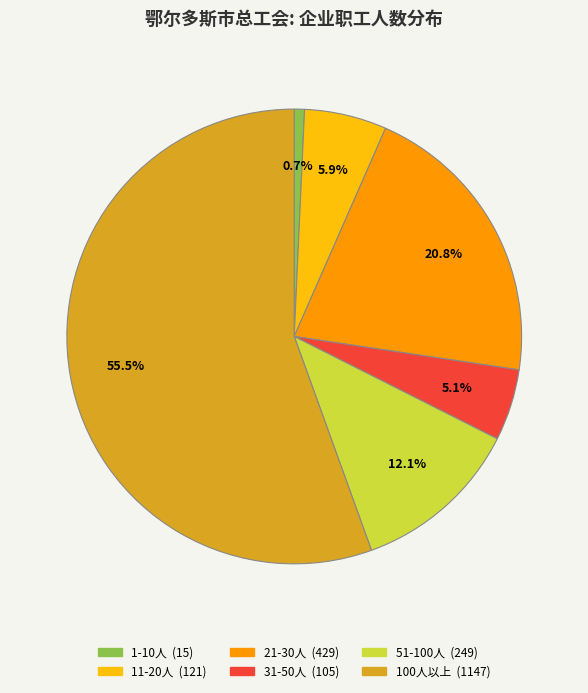

Is there any slice that represents more than half of the pie?

Yes